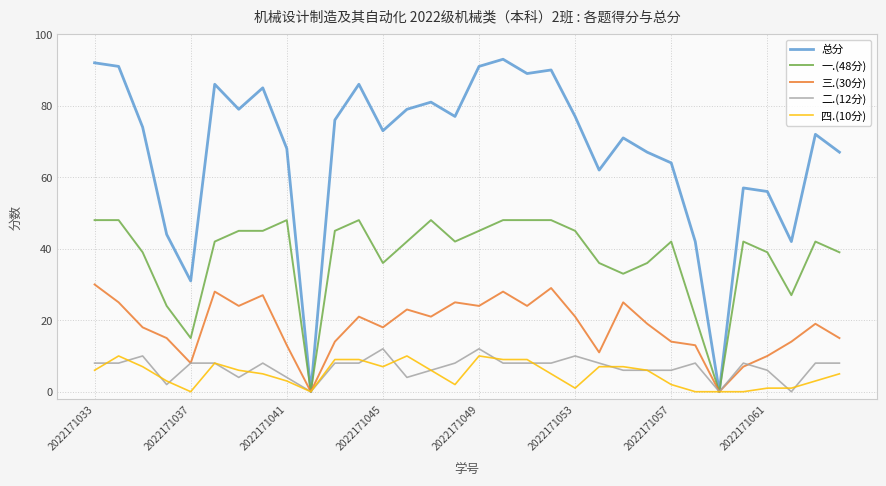

How many lines are shown in the chart?

5